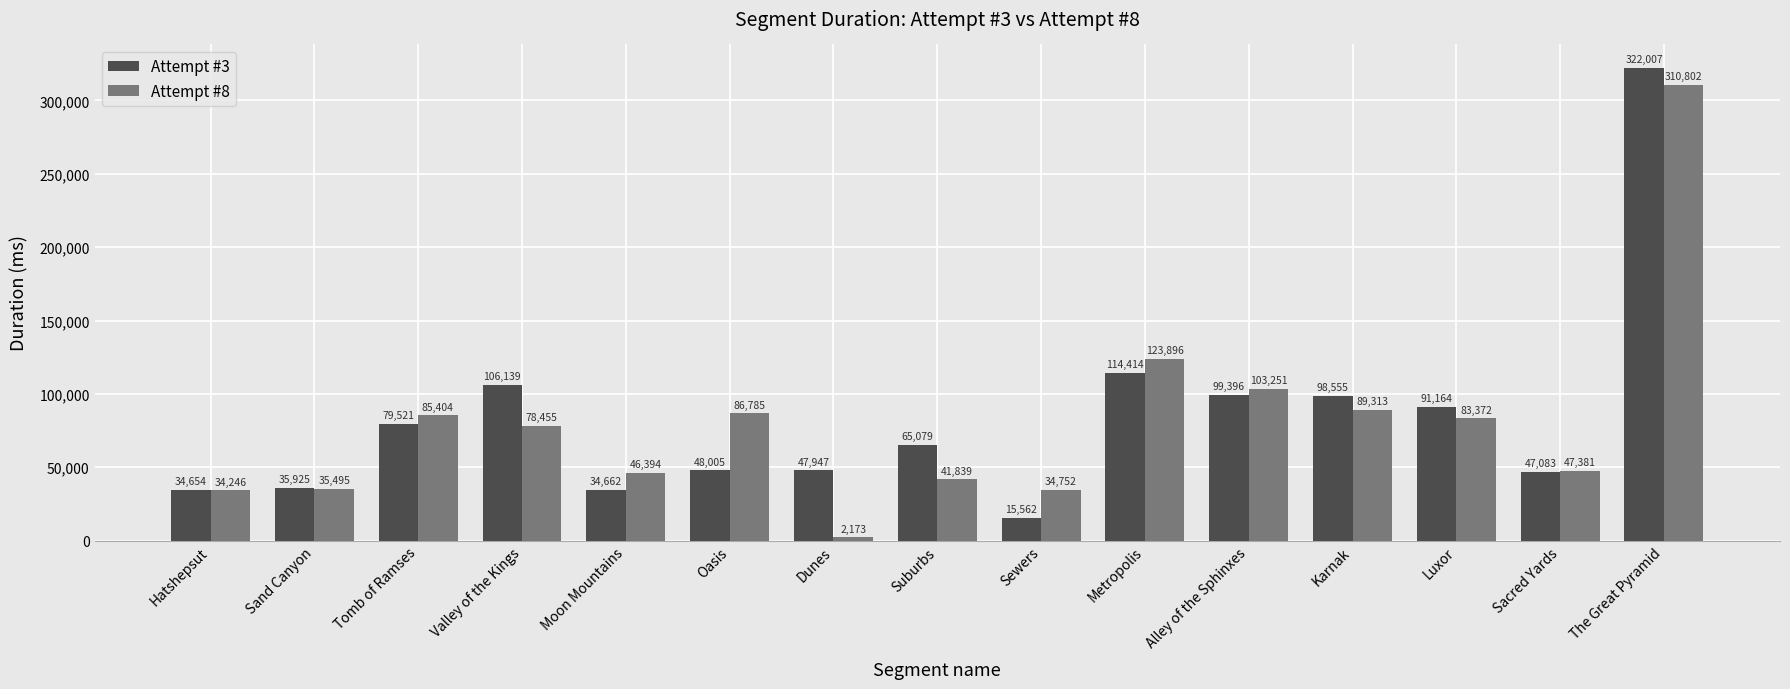

The Attempt #3 series shows 106139 at Valley of the Kings. True or false?

True